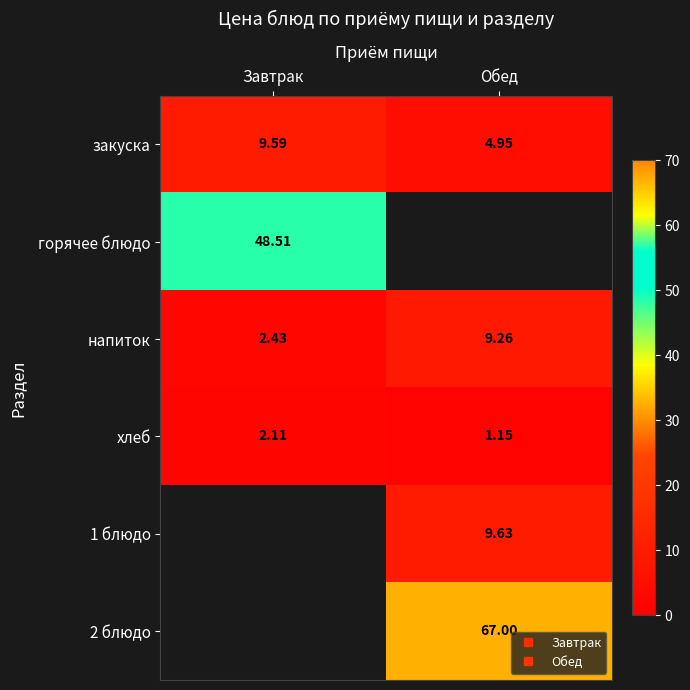

What is the approximate value of горячее блюдо at Завтрак?

48.5